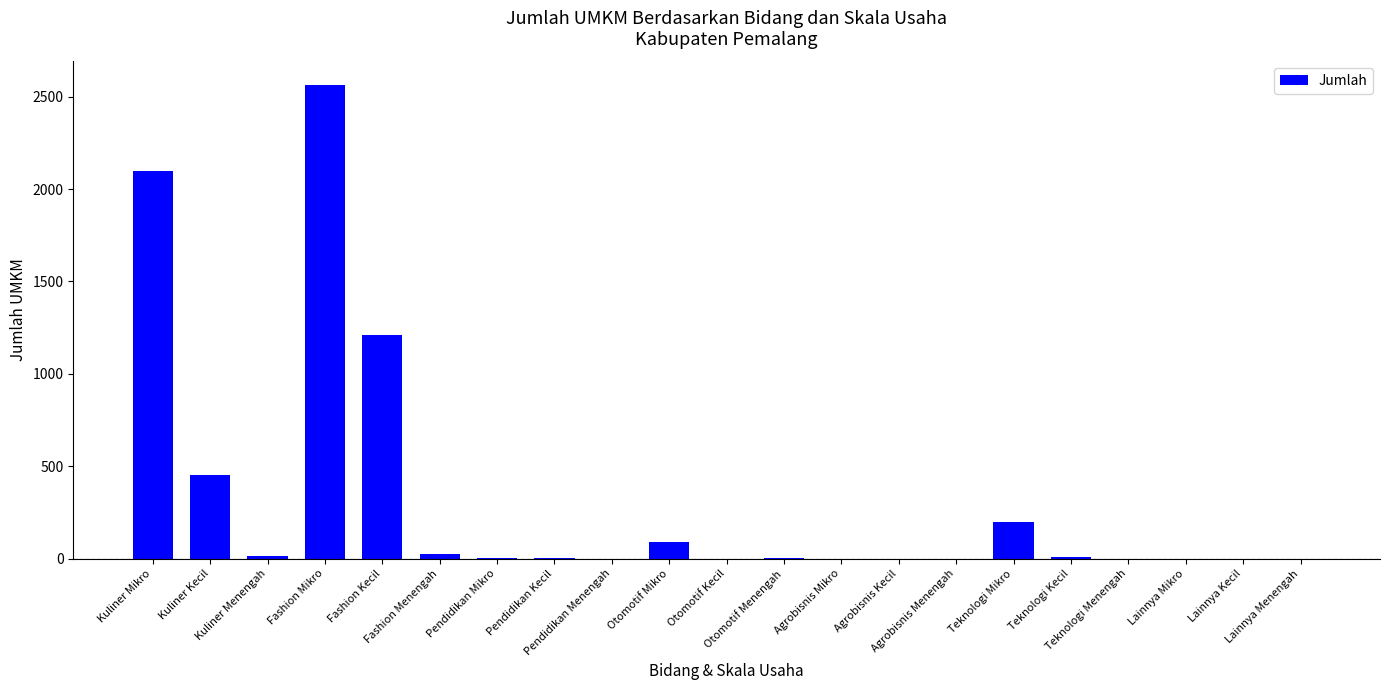

How many data points does each series have?

21